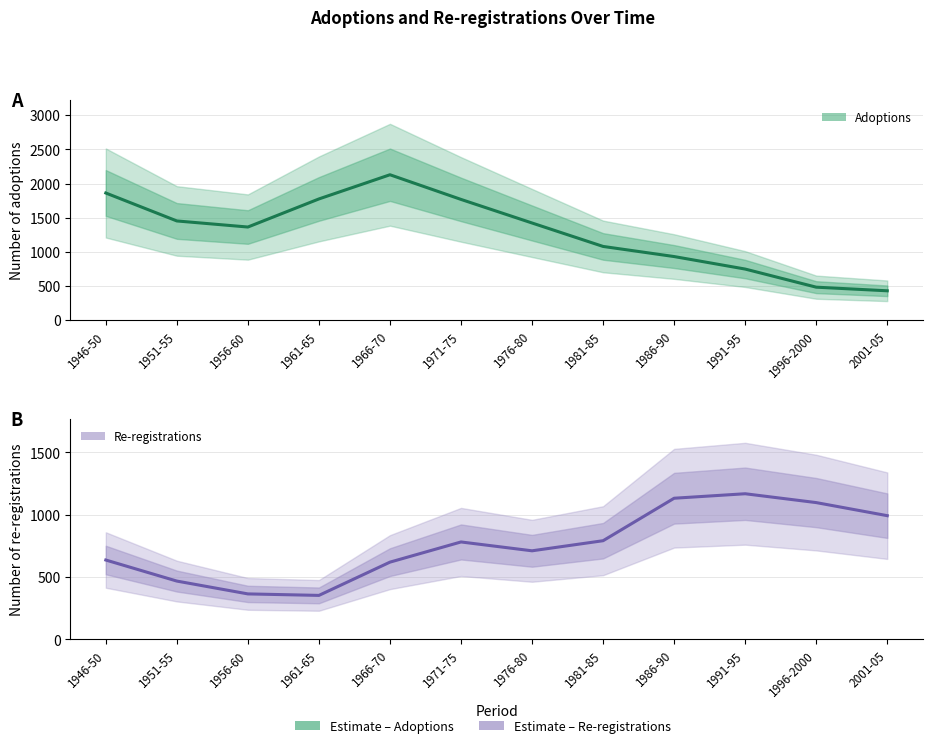

Reading left to right, extract all data points from this chart.

adoptions: 1946-50=1862	1951-55=1453	1956-60=1364	1961-65=1775	1966-70=2129	1971-75=1768	1976-80=1423	1981-85=1080	1986-90=932	1991-95=749	1996-2000=484	2001-05=431
re-registrations: 1946-50=636	1951-55=467	1956-60=364	1961-65=352	1966-70=619	1971-75=781	1976-80=710	1981-85=791	1986-90=1132	1991-95=1168	1996-2000=1097	2001-05=992